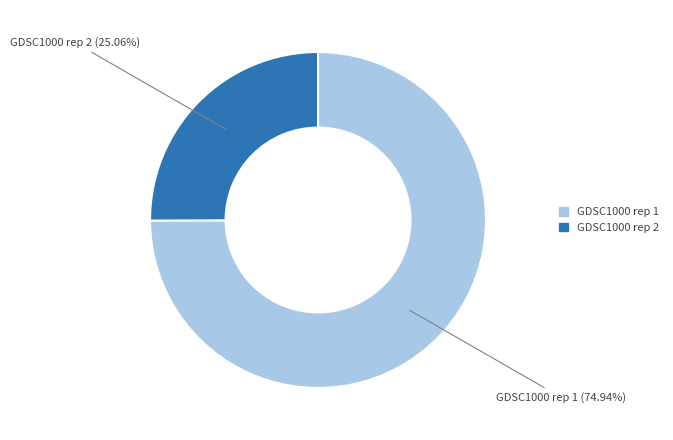

What percentage is the GDSC1000 rep 2 slice, to the nearest percent?

25%